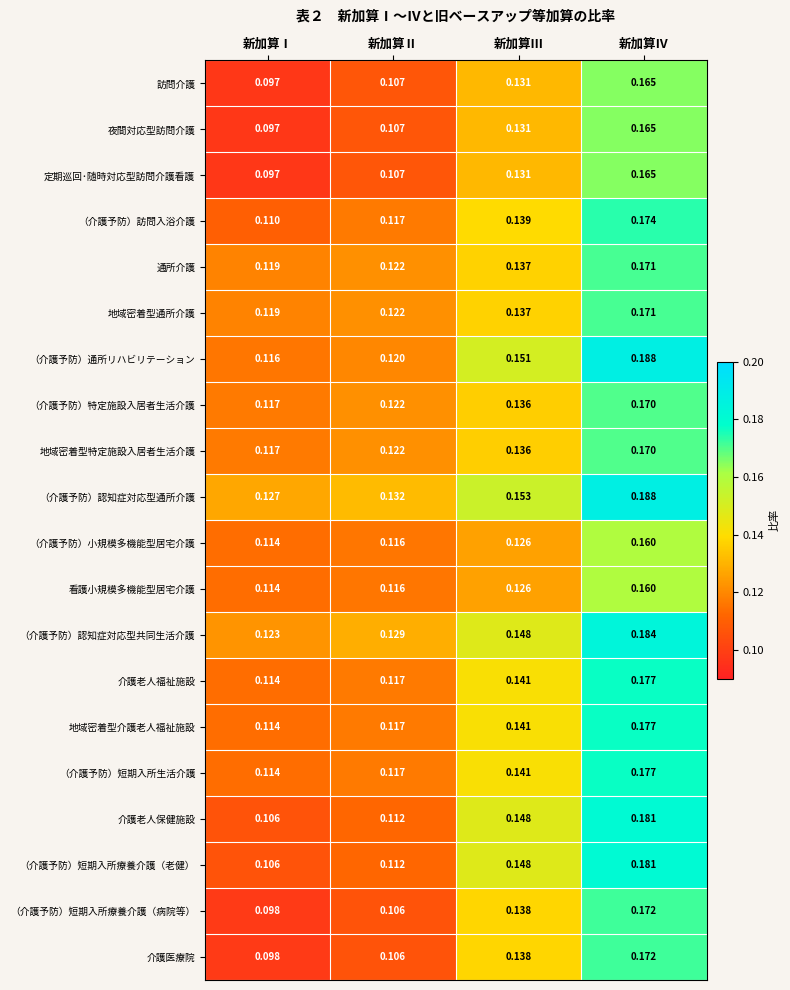

At which label is 介護老人福祉施設 closest to 0?

新加算Ⅰ